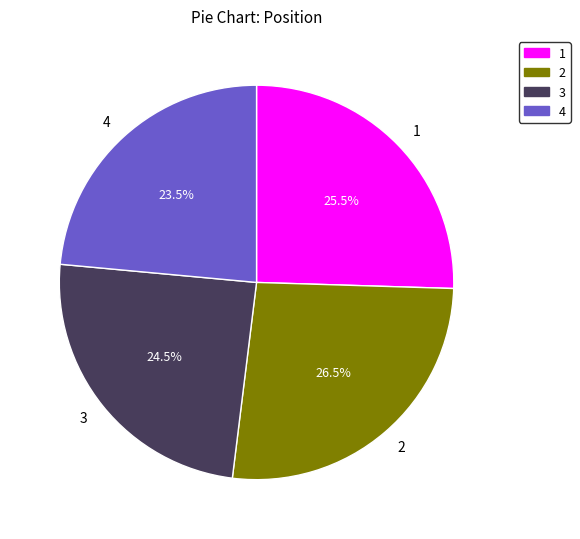

Combined, what portion of the pie is 3 and 1?

50.0%